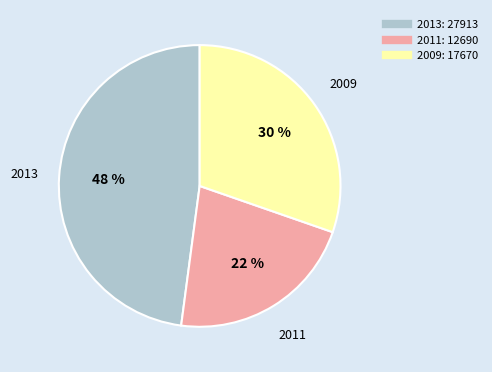

Is there a majority slice in this chart?

No